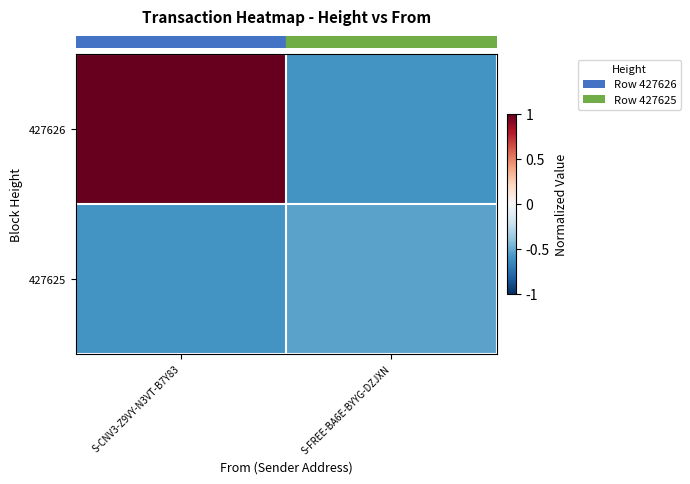

Count the number of categories in the chart.

2